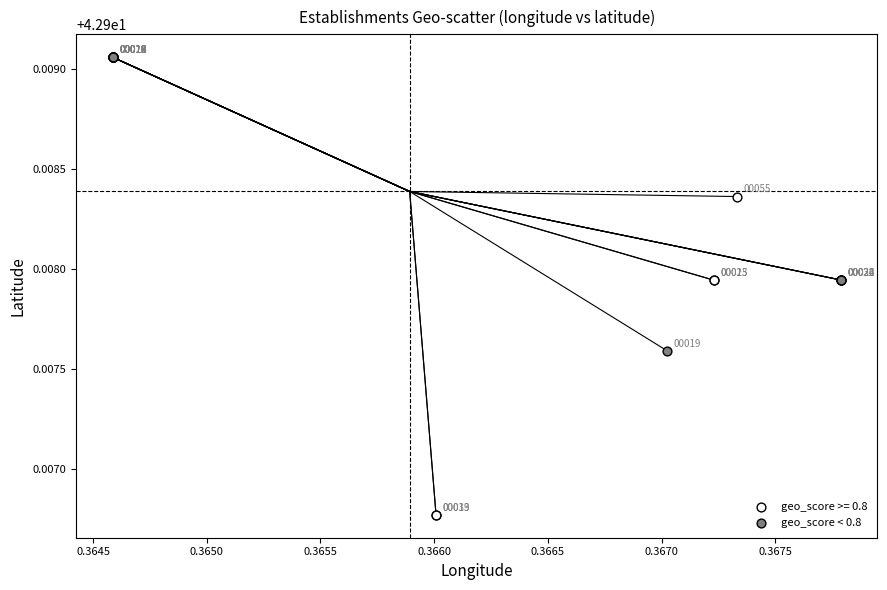

Which series contains the lowest Y value?

geo_score >= 0.8